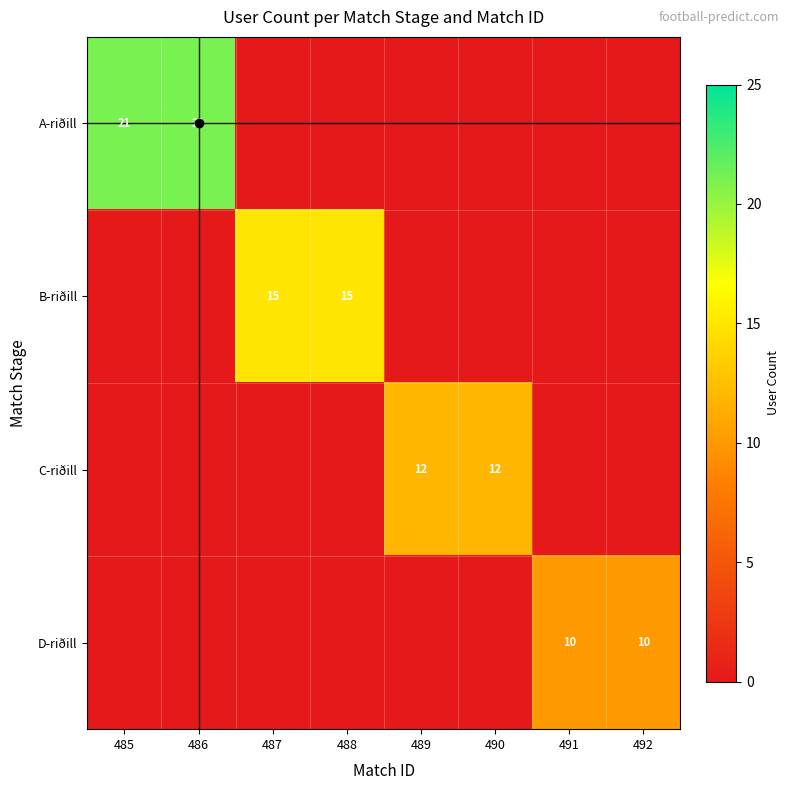

Is the value of D-riðill at 492 greater than the value of B-riðill at 487?

No